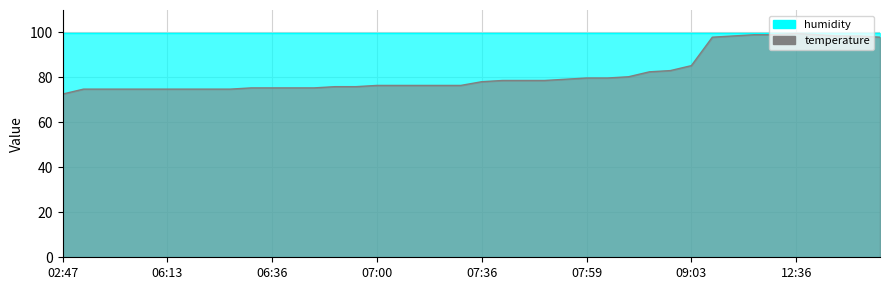

Where is the first local maximum?

12:36